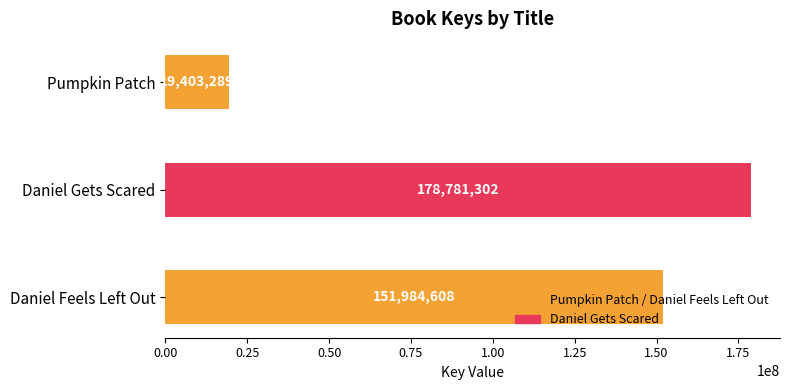

Is it true that the value at Pumpkin Patch is 25520955?

False